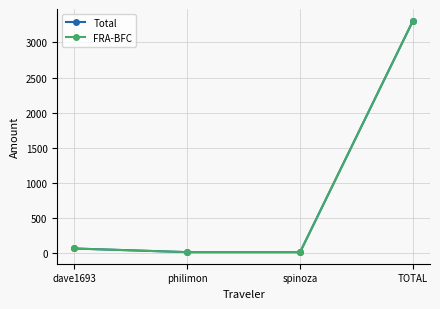

At how many categories does at least one series exceed 159?

1